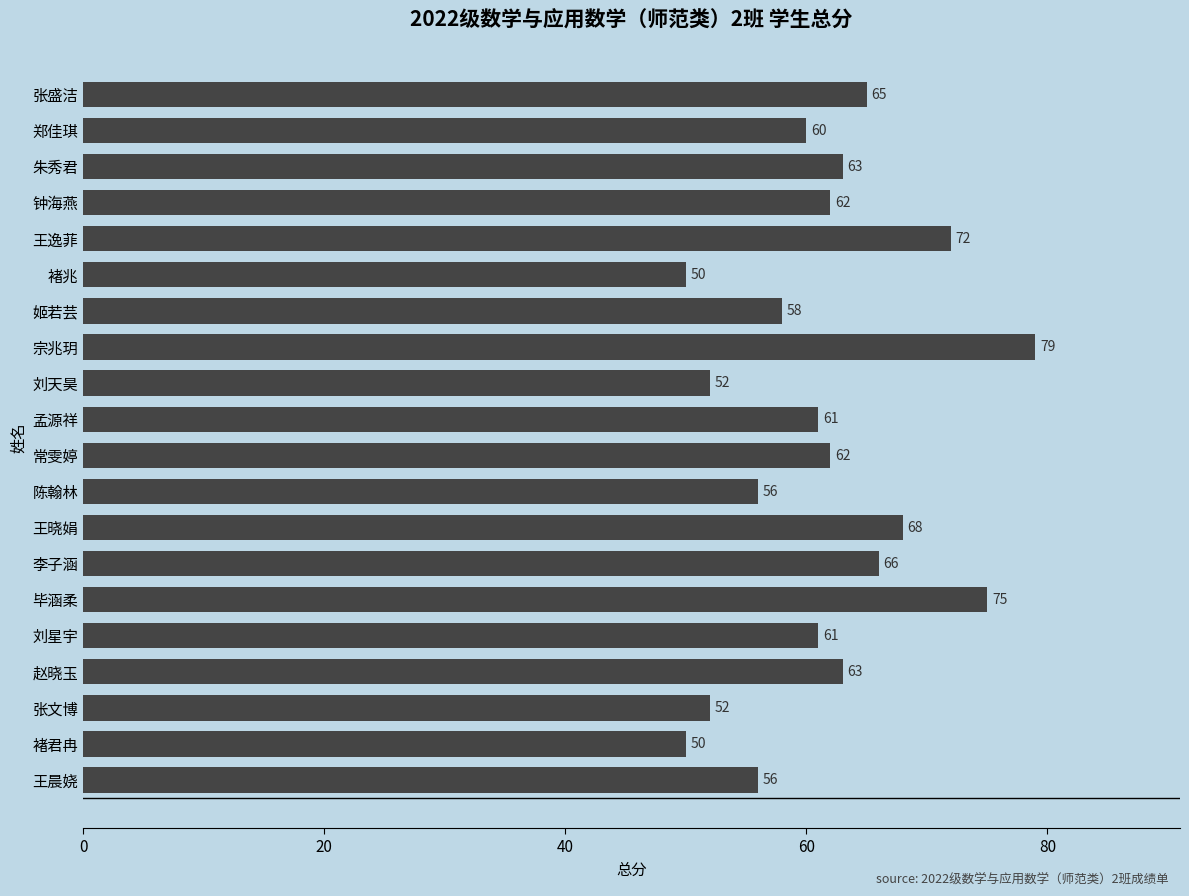

Reading top to bottom, transcribe all the data shown in this chart.

65	60	63	62	72	50	58	79	52	61	62	56	68	66	75	61	63	52	50	56